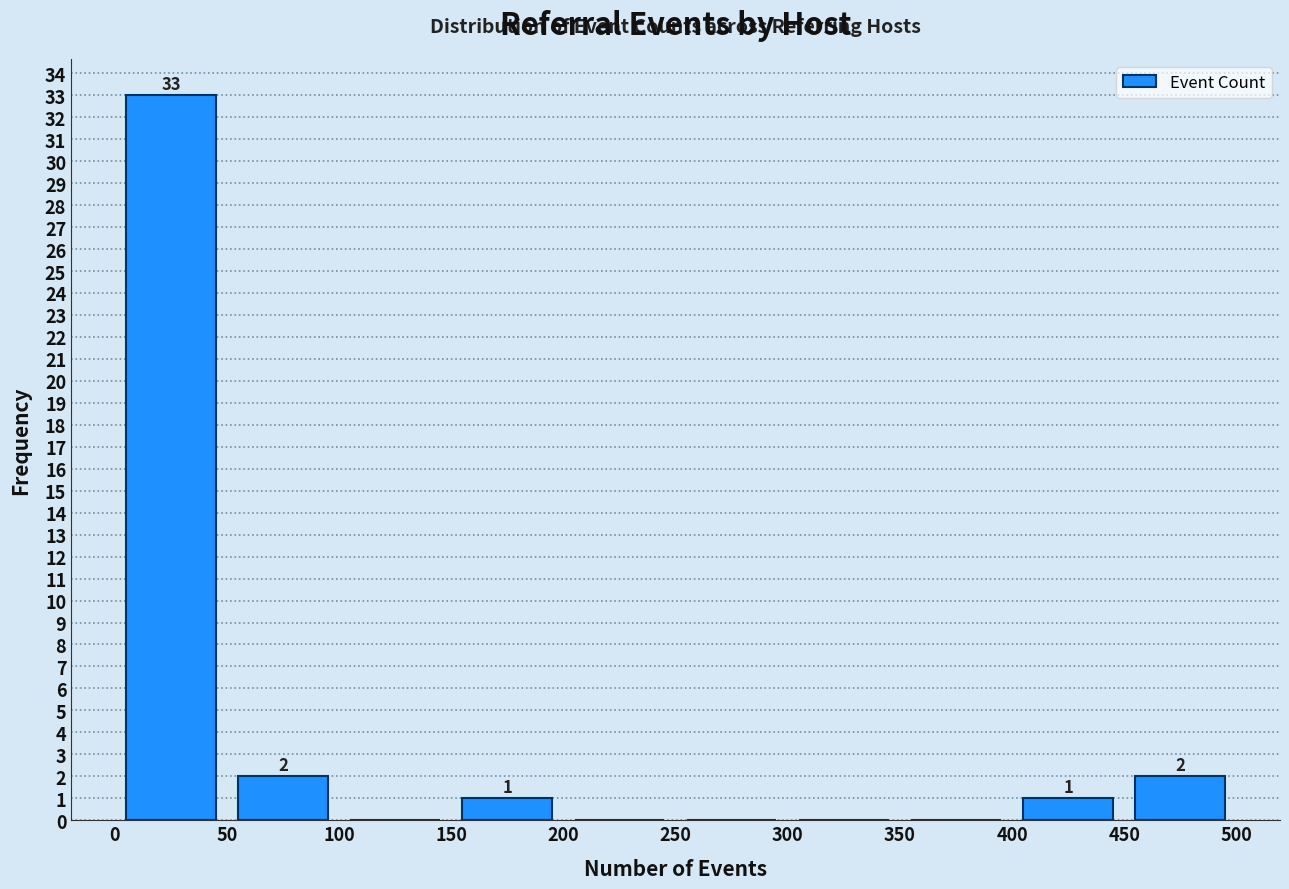

Over which range of the x-axis is the bar tallest?

0 to 50